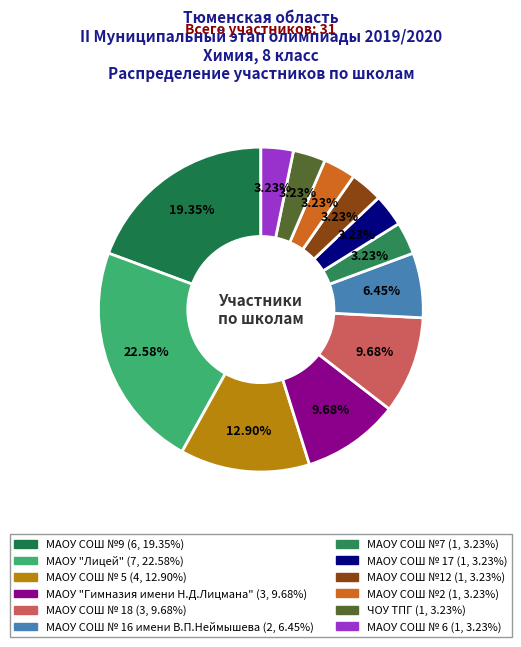

Combined, what portion of the pie is МАОУ СОШ №9 and МАОУ "Лицей"?

41.9%